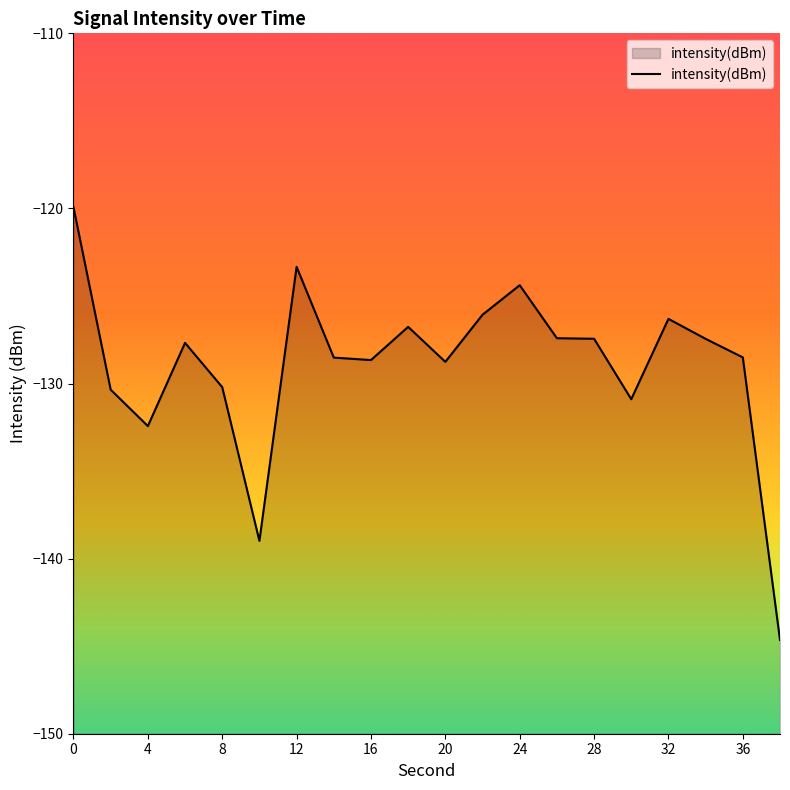

At which category does the chart reach its minimum across all series?

38